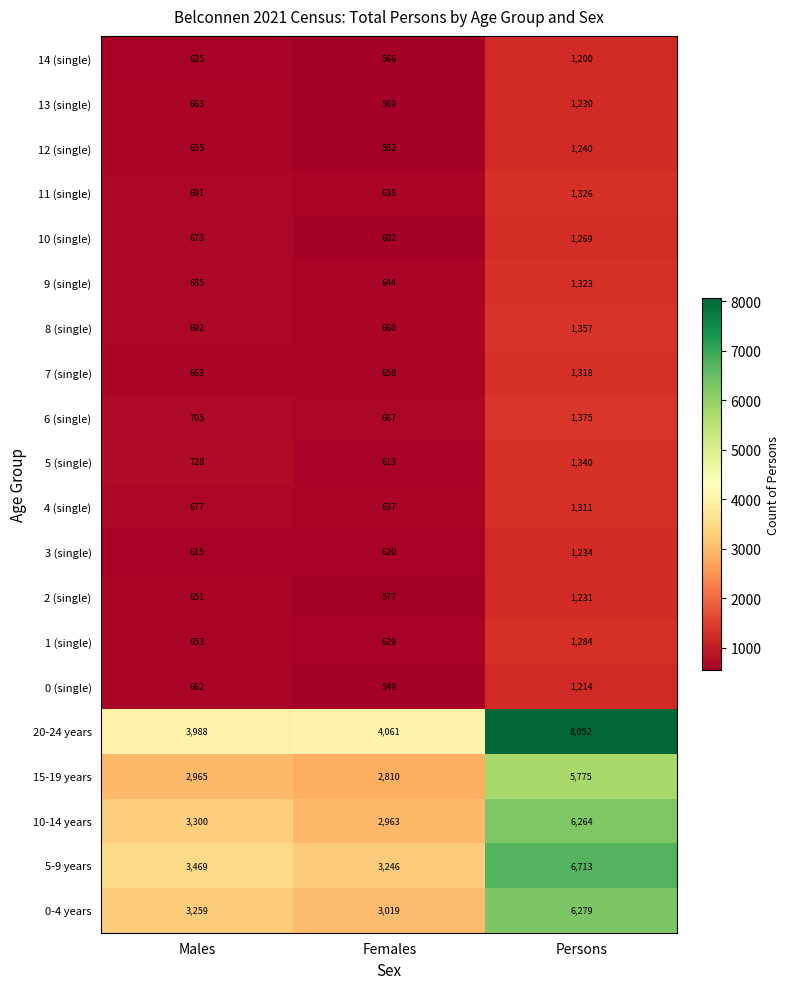

What is the difference between the maximum and minimum values in the 4 (single) series?

674